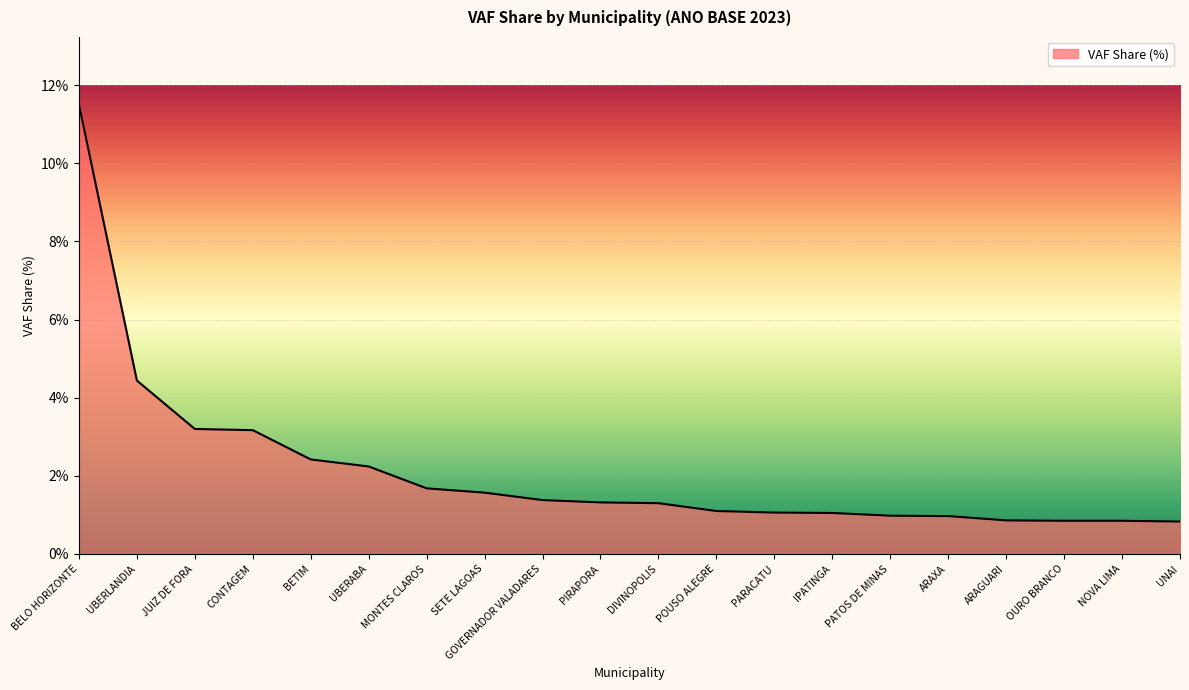

How many lines are shown in the chart?

1